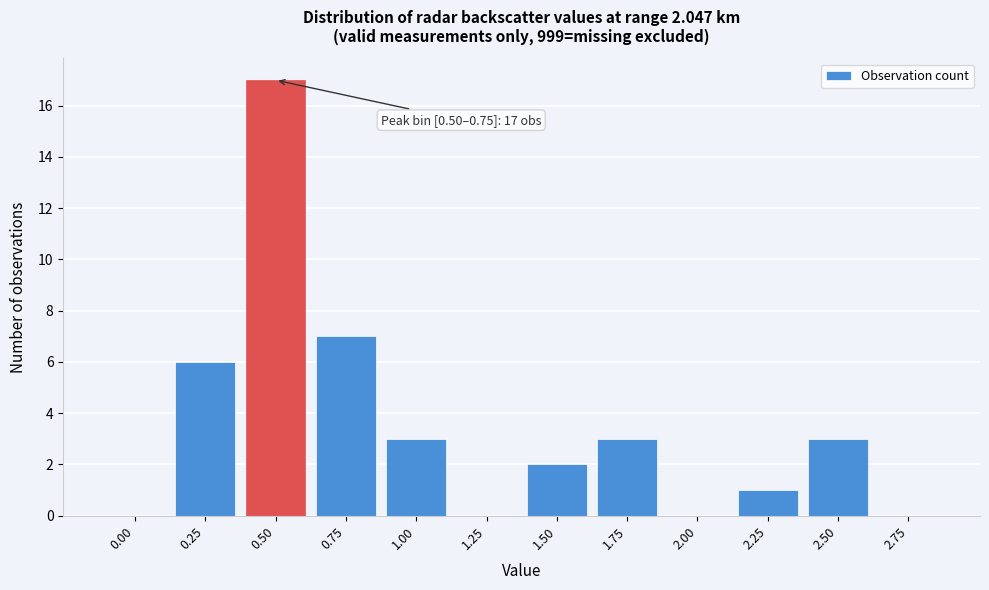

Reading left to right, list all the values displayed in this chart.

0.00=0	0.25=6	0.50=17	0.75=7	1.00=3	1.25=0	1.50=2	1.75=3	2.00=0	2.25=1	2.50=3	2.75=0